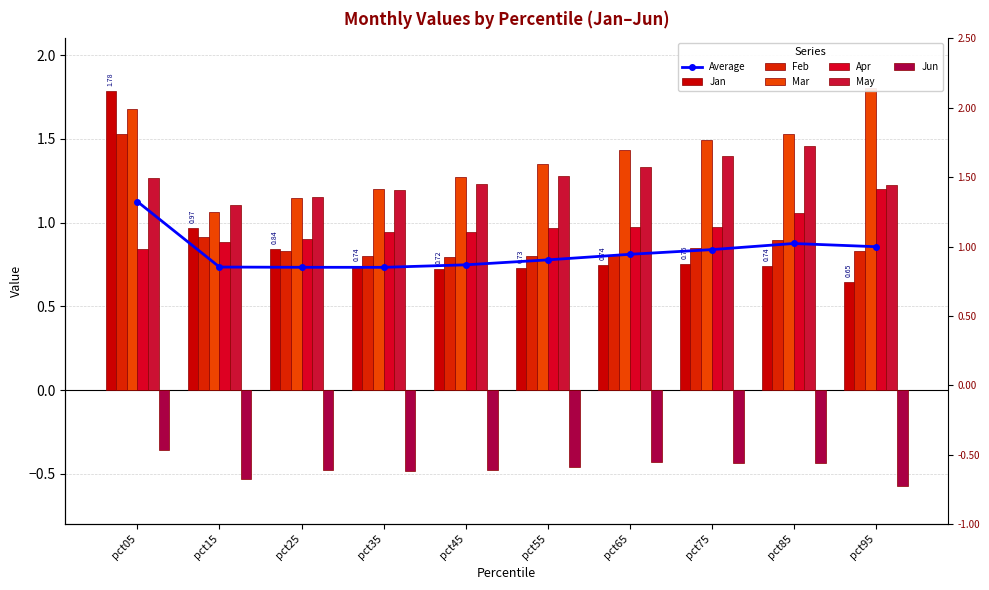

Which category has the lowest value across all series?

pct95